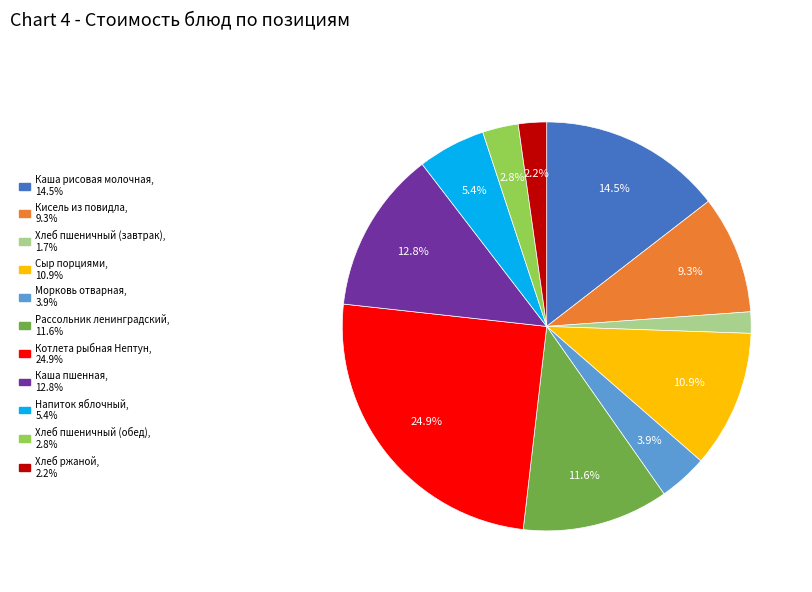

Is it true that Кисель из повидла is 9% of the pie?

True